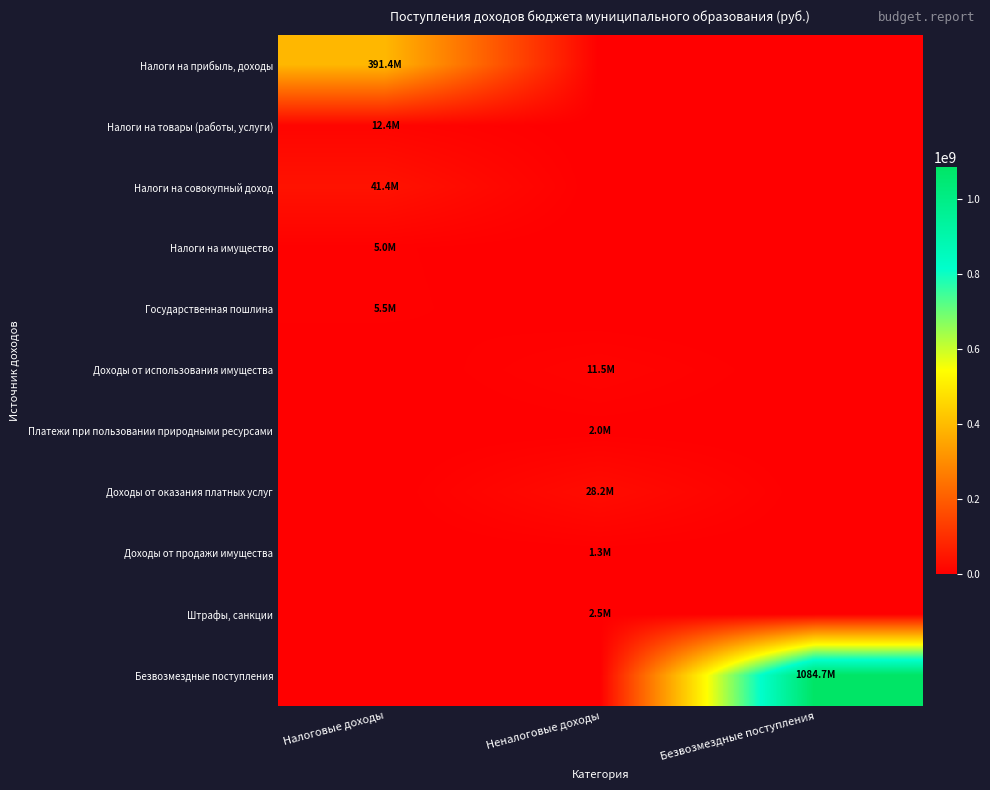

Reading right to left, extract all data points from this chart.

Налоги на прибыль, доходы: Безвозмездные поступления=0	Неналоговые доходы=0	Налоговые доходы=391383843
Налоги на товары (работы, услуги): Безвозмездные поступления=0	Неналоговые доходы=0	Налоговые доходы=12421536
Налоги на совокупный доход: Безвозмездные поступления=0	Неналоговые доходы=0	Налоговые доходы=41413442
Налоги на имущество: Безвозмездные поступления=0	Неналоговые доходы=0	Налоговые доходы=4973059
Государственная пошлина: Безвозмездные поступления=0	Неналоговые доходы=0	Налоговые доходы=5500000
Доходы от использования имущества: Безвозмездные поступления=0	Неналоговые доходы=11500400	Налоговые доходы=0
Платежи при пользовании природными ресурсами: Безвозмездные поступления=0	Неналоговые доходы=2000100	Налоговые доходы=0
Доходы от оказания платных услуг: Безвозмездные поступления=0	Неналоговые доходы=28235340	Налоговые доходы=0
Доходы от продажи имущества: Безвозмездные поступления=0	Неналоговые доходы=1300000	Налоговые доходы=0
Штрафы, санкции: Безвозмездные поступления=0	Неналоговые доходы=2500200	Налоговые доходы=0
Безвозмездные поступления: Безвозмездные поступления=1084691027	Неналоговые доходы=0	Налоговые доходы=0